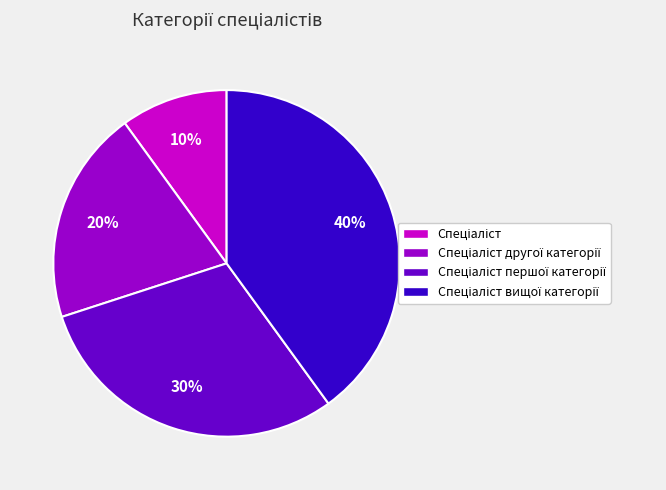

Is there a majority slice in this chart?

No